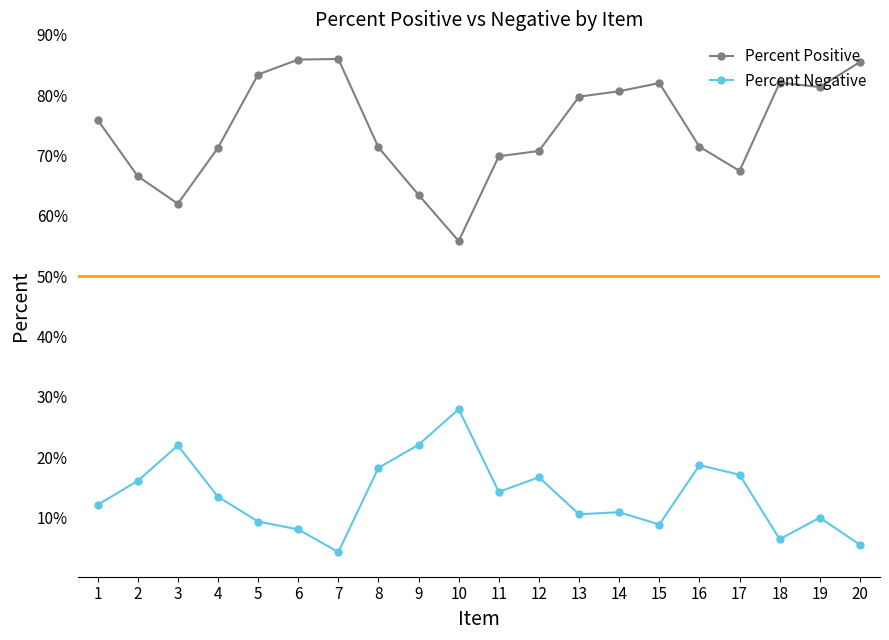

What is the difference between the maximum and minimum values in the Percent Negative series?

0.2